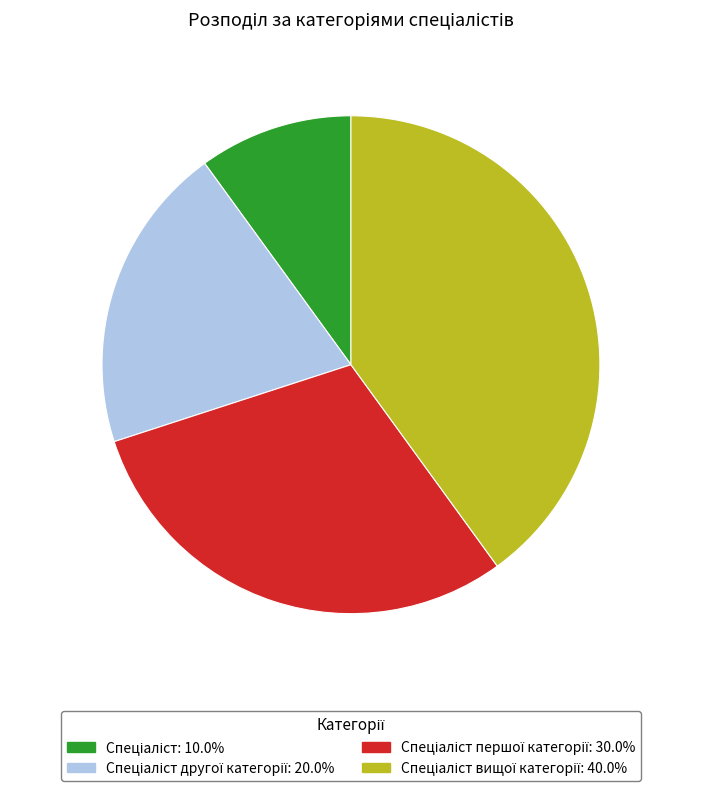

Is there a majority slice in this chart?

No